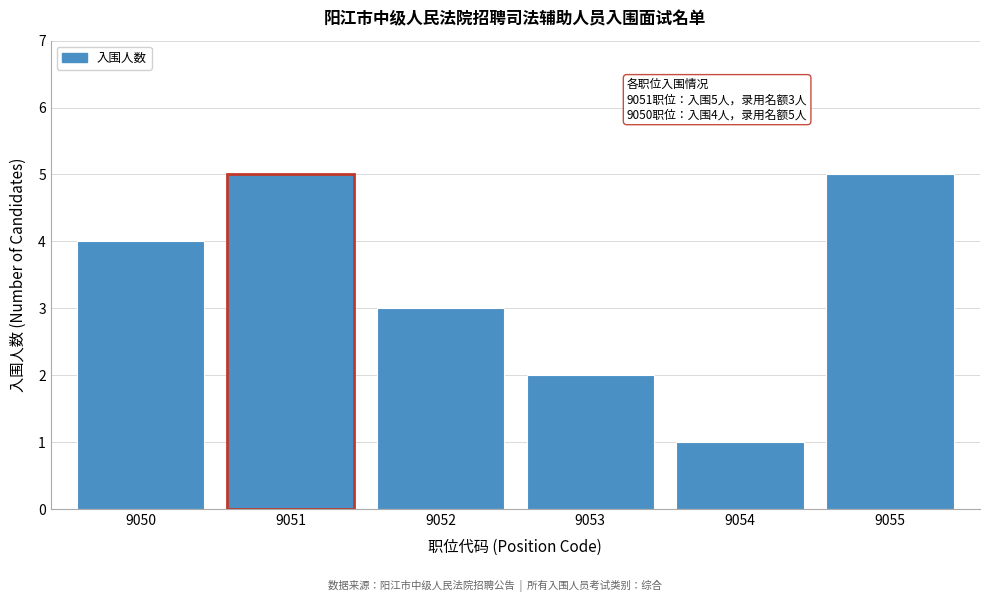

Reading left to right, list all the values displayed in this chart.

4	5	3	2	1	5